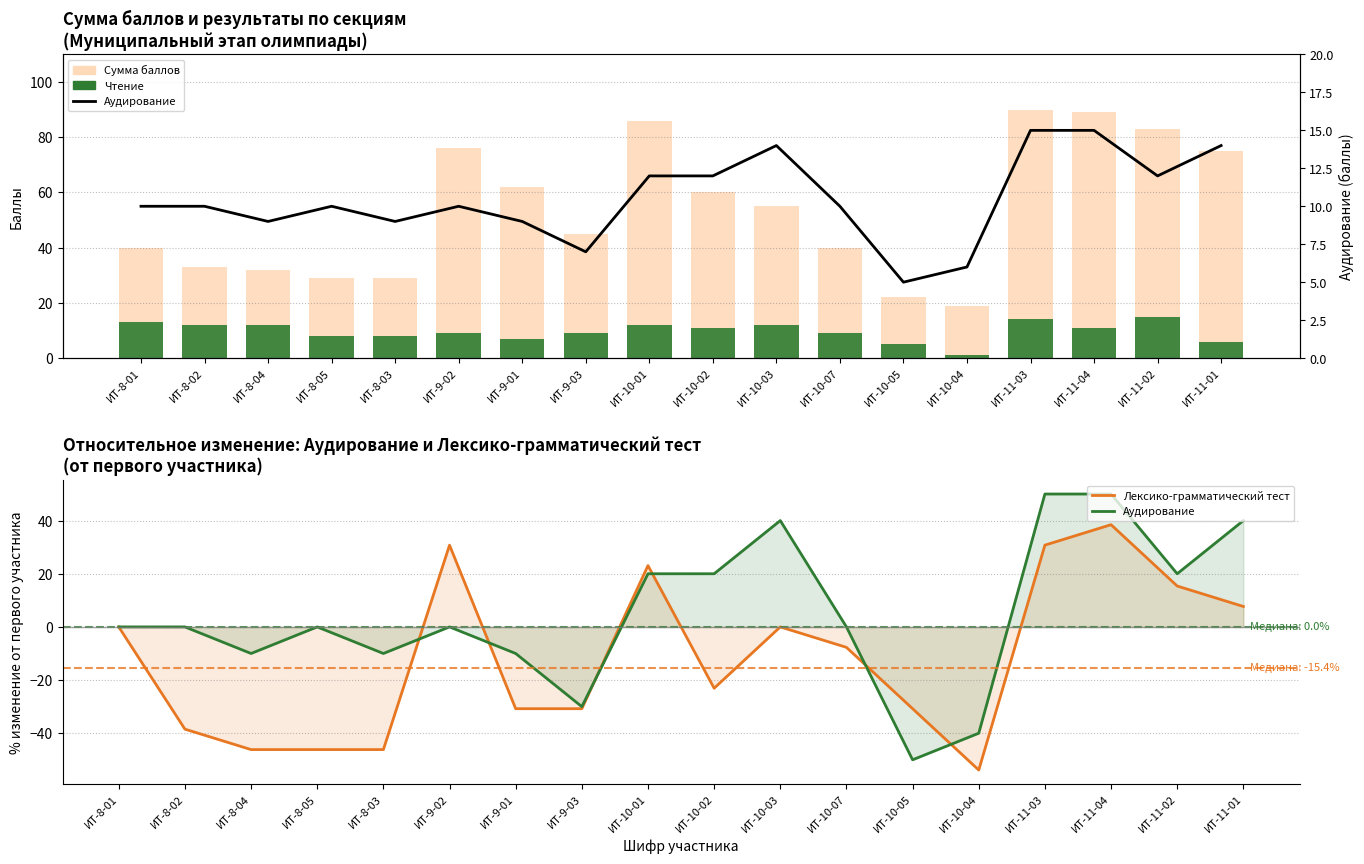

Which label corresponds to the largest value in the chart?

ИТ-11-03